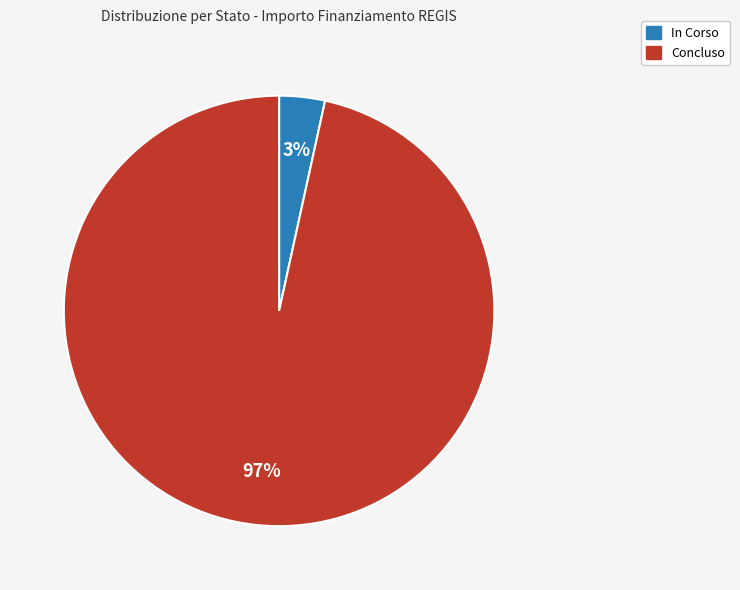

True or false: In Corso accounts for 3% of the total.

True